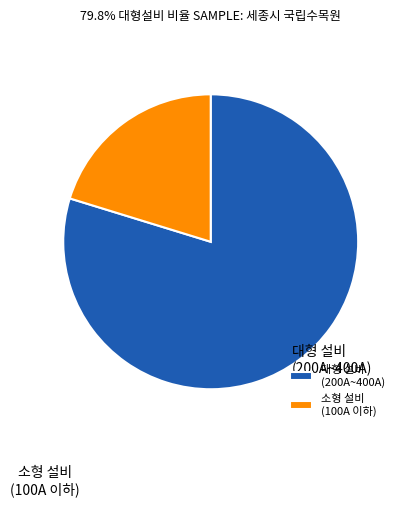

Which slice is the smallest?

소형 설비 (100A 이하)